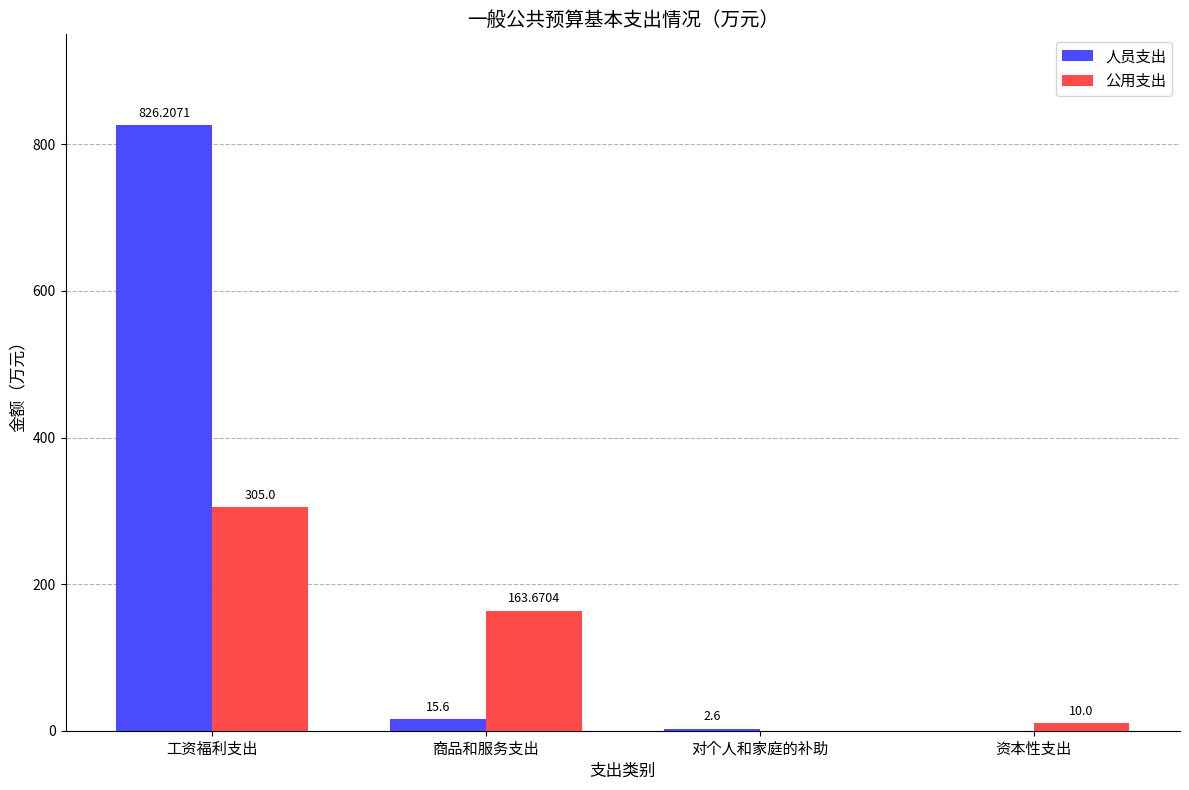

What is the difference between the 人员支出 values at 商品和服务支出 and 对个人和家庭的补助?

13.0